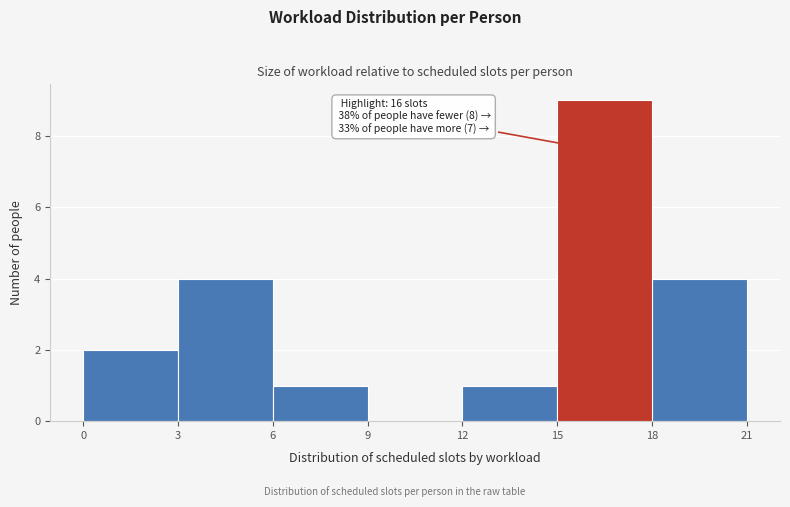

Over which range of the x-axis is the bar tallest?

15 to 18